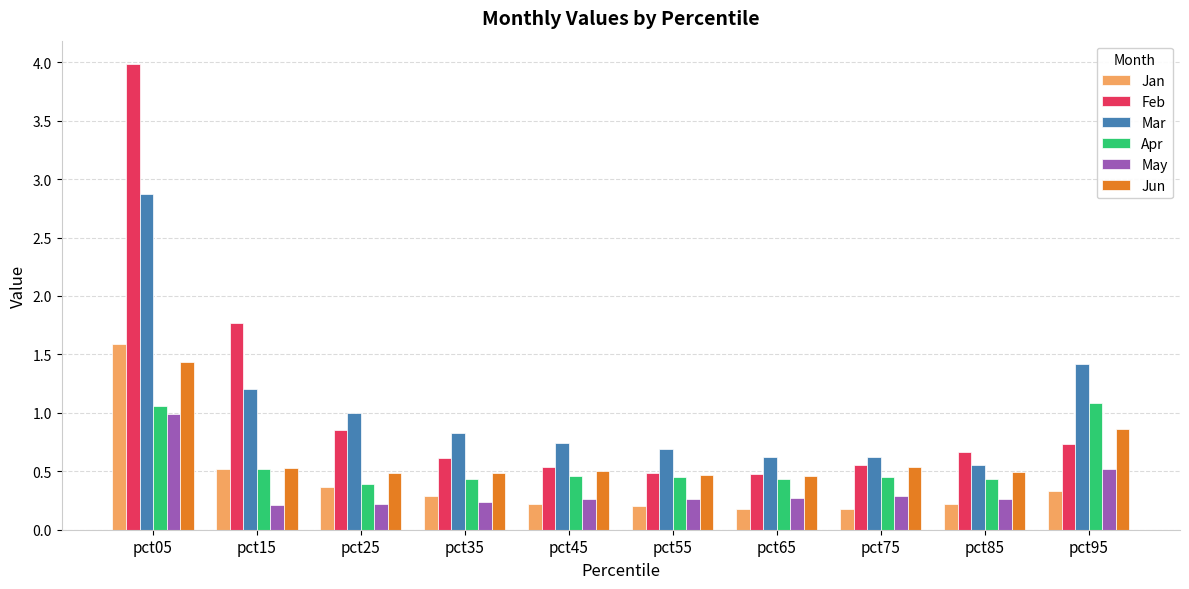

What is the sum of the Feb values at pct75 and pct85?

1.2